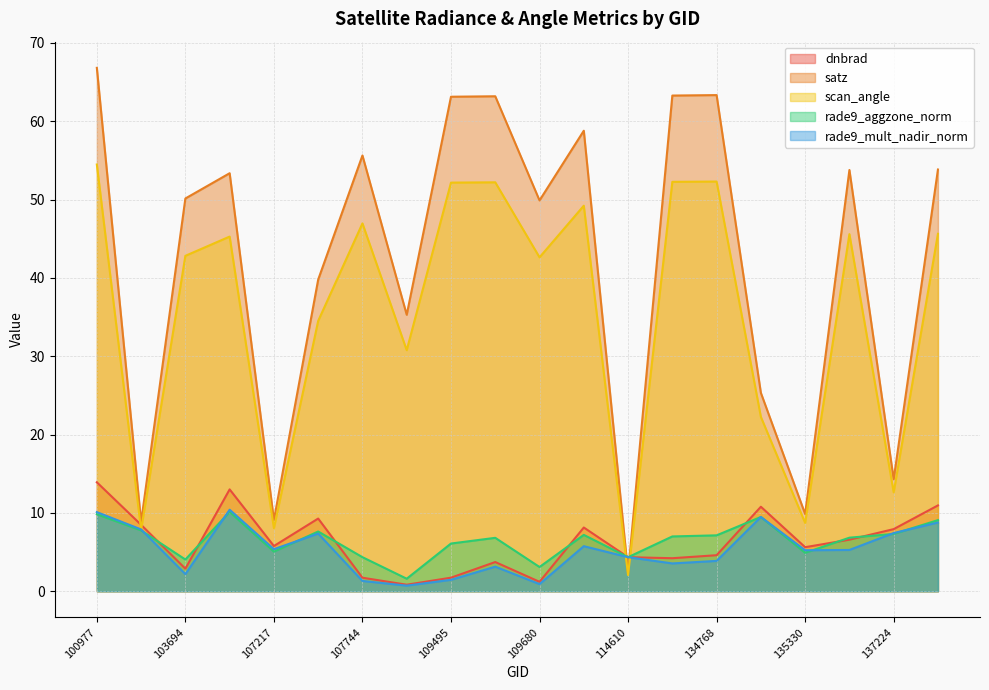

True or false: rade9_aggzone_norm has a value of 2.4 at 107217.

False